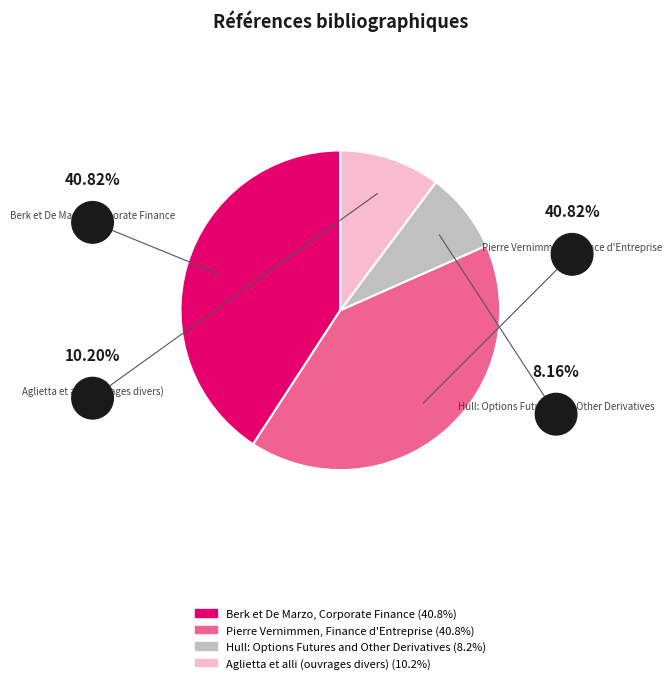

What is the smallest slice in the pie chart?

Hull: Options Futures and Other Derivatives